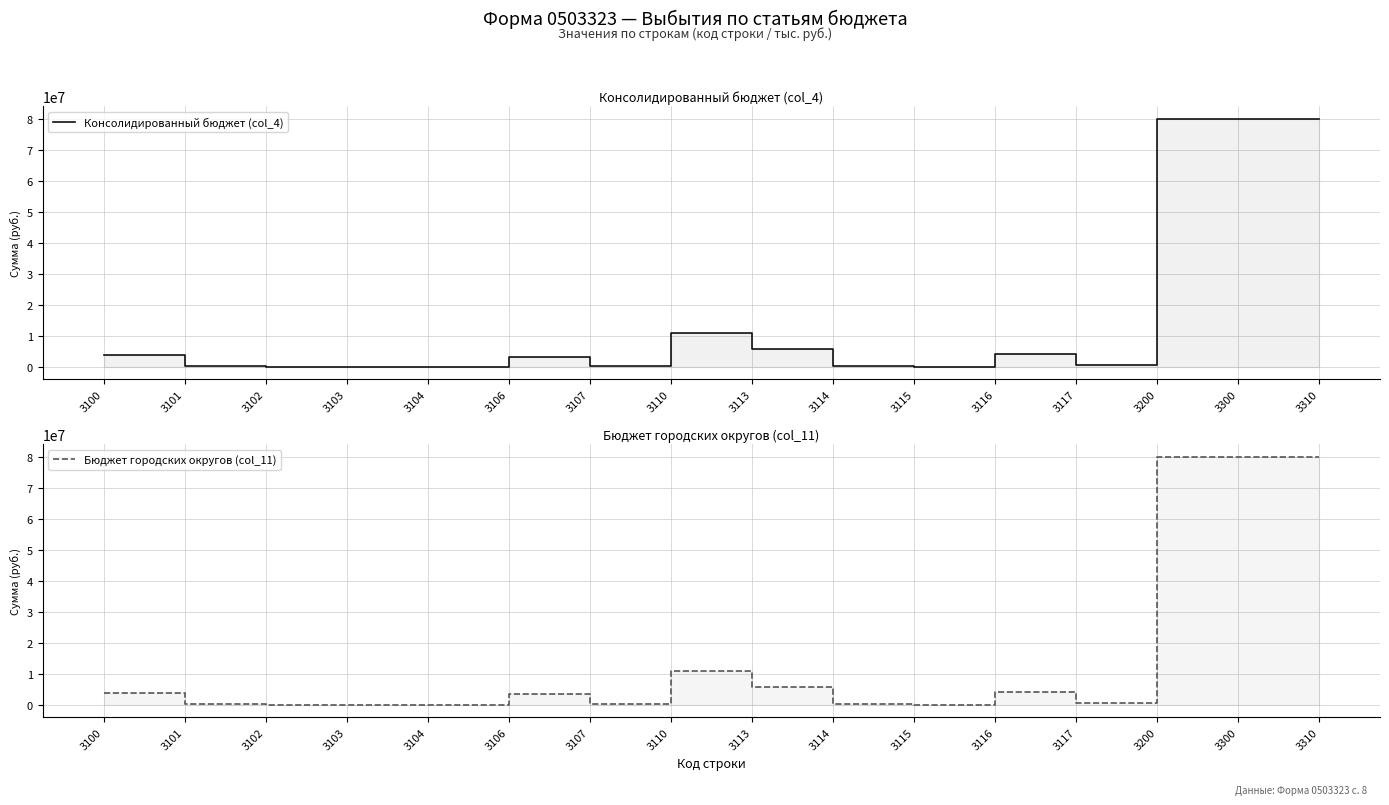

What is the smallest value displayed?

1.8